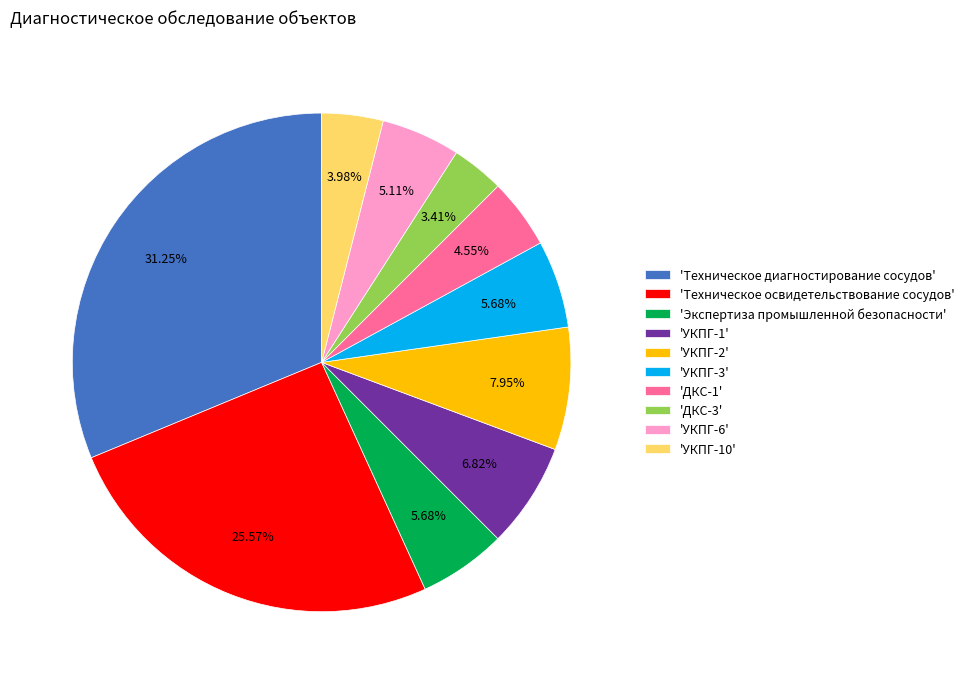

Between 'УКПГ-2' and 'УКПГ-6', which is larger?

'УКПГ-2'